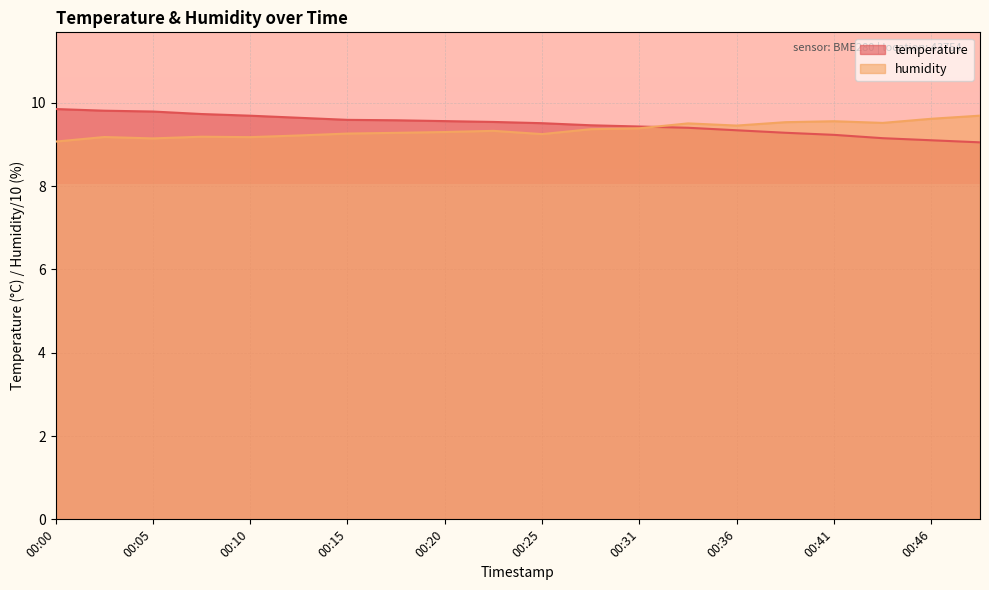

Rank the series by their maximum value, from highest to lowest.

temperature, humidity